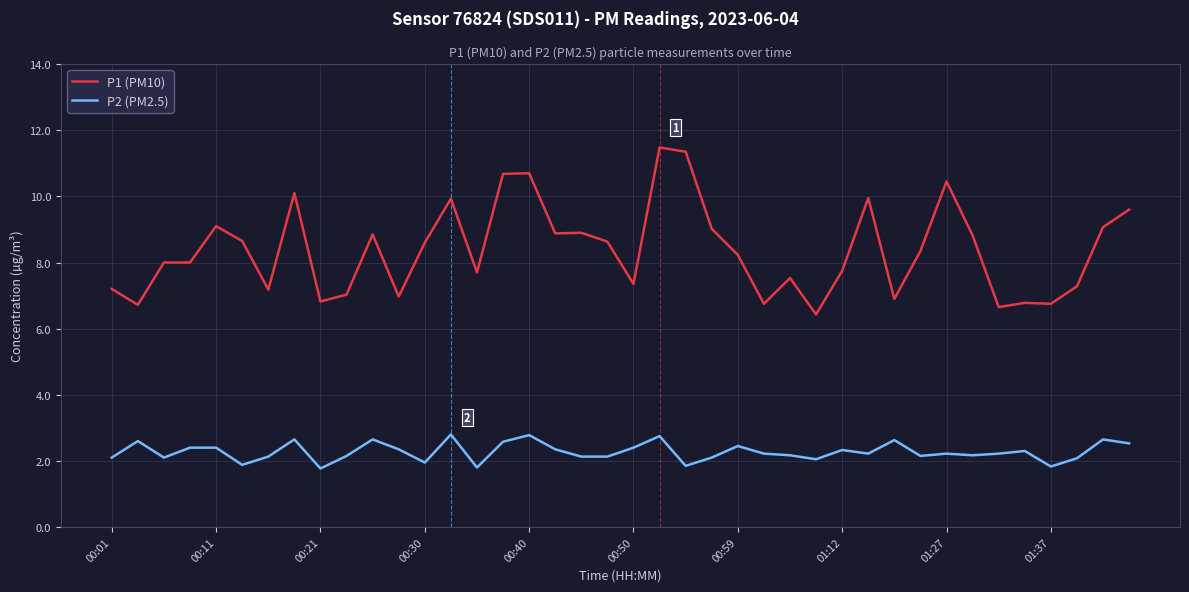

Which series has the largest range (max minus min)?

P1 (PM10)